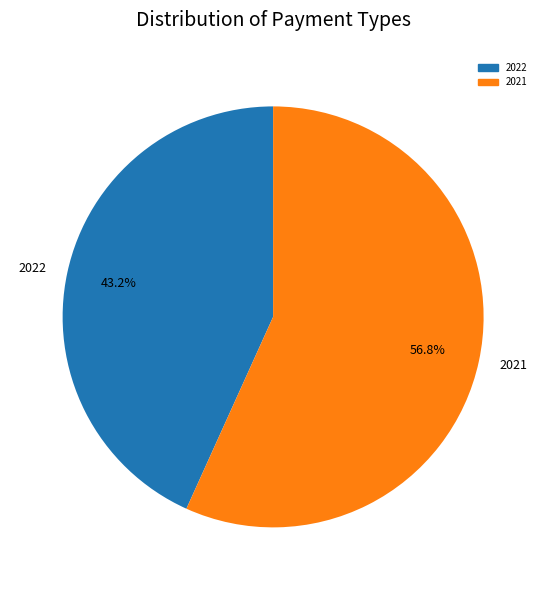

Count the number of slices in the pie.

2